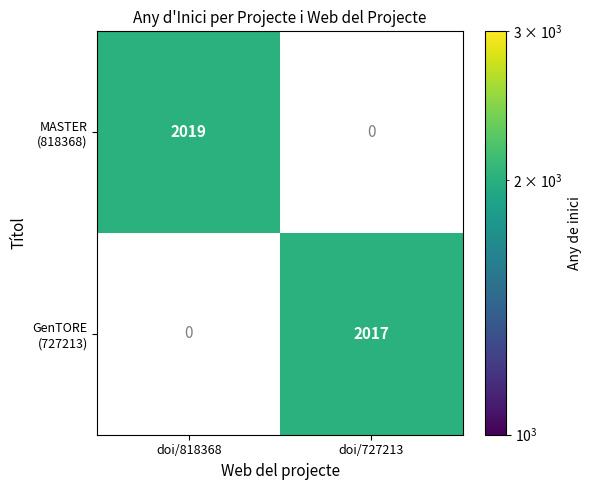

Which category has the highest value in the GenTORE (727213) series?

doi/818368